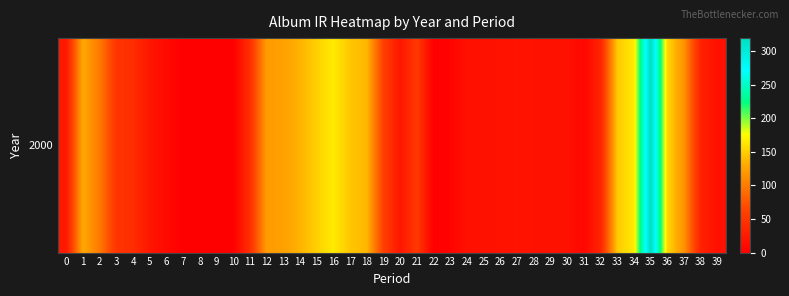

What is the difference between the maximum and minimum values?

319.3